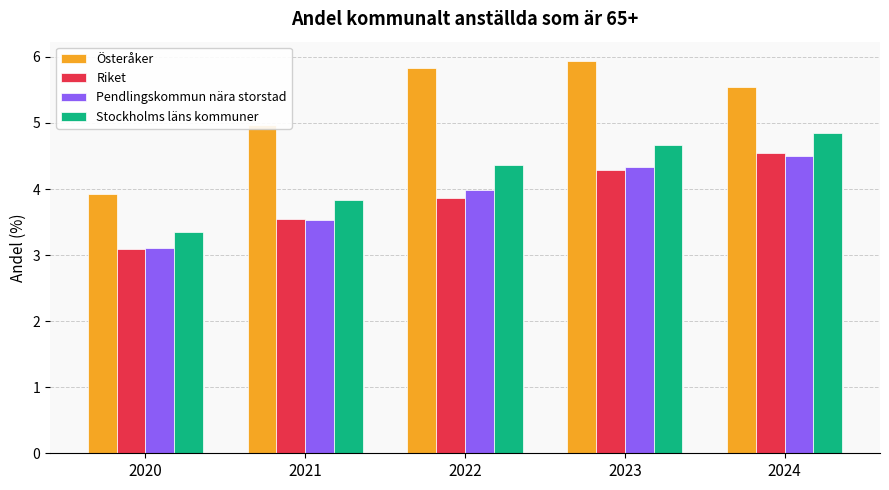

Reading left to right, list all the values displayed in this chart.

Österåker: 3.9	5.0	5.8	5.9	5.5
Riket: 3.1	3.5	3.9	4.3	4.5
Pendlingskommun nära storstad: 3.1	3.5	4.0	4.3	4.5
Stockholms läns kommuner: 3.3	3.8	4.4	4.7	4.8